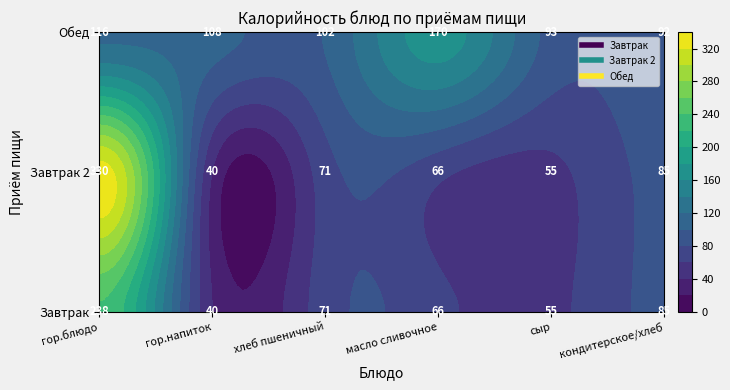

Reading left to right, list all the values displayed in this chart.

Завтрак: 238.0	40.0	71.0	65.7	54.6	84.8
Завтрак 2: 330.0	40.0	71.0	65.7	54.6	84.8
Обед: 116.0	108.0	101.5	170.0	93.0	92.0